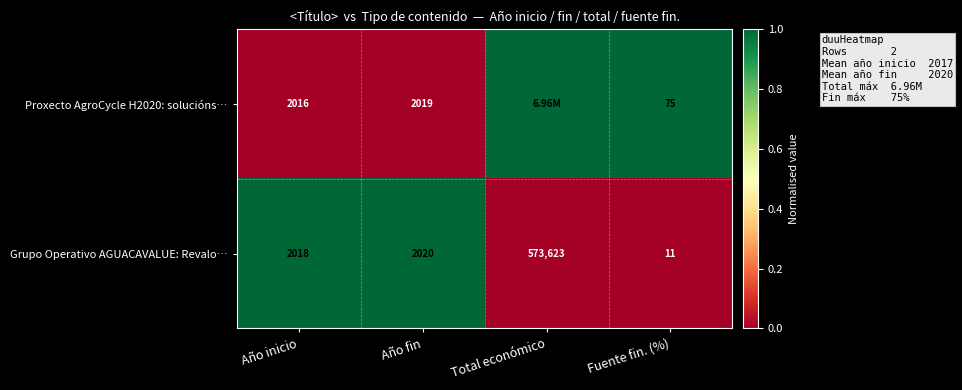

Between Año fin and Fuente fin. (%), which series saw the biggest shift?

Grupo Operativo AGUACAVALUE: Revalo…